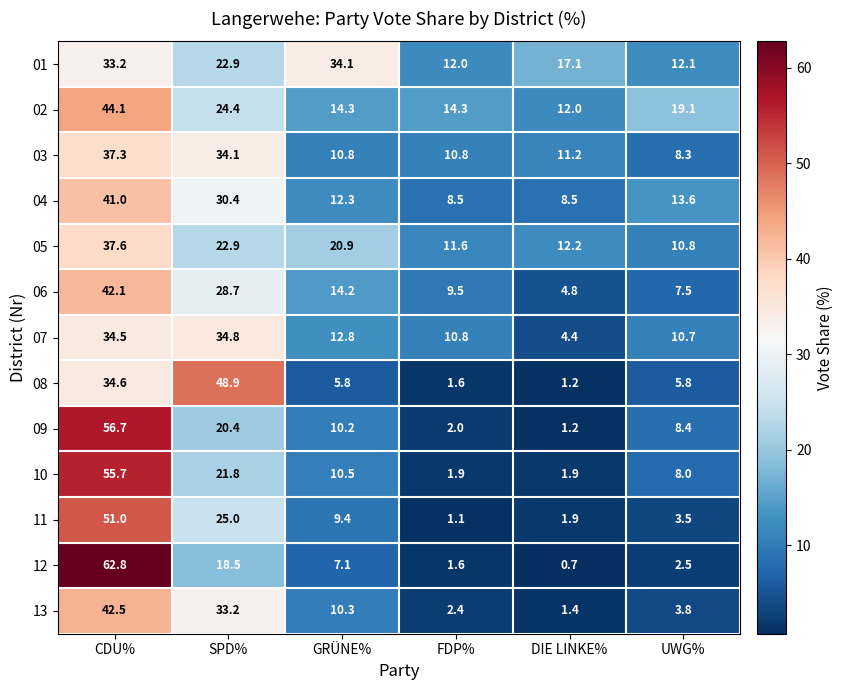

What is the difference between the maximum and second lowest values in the 08 series?

47.3